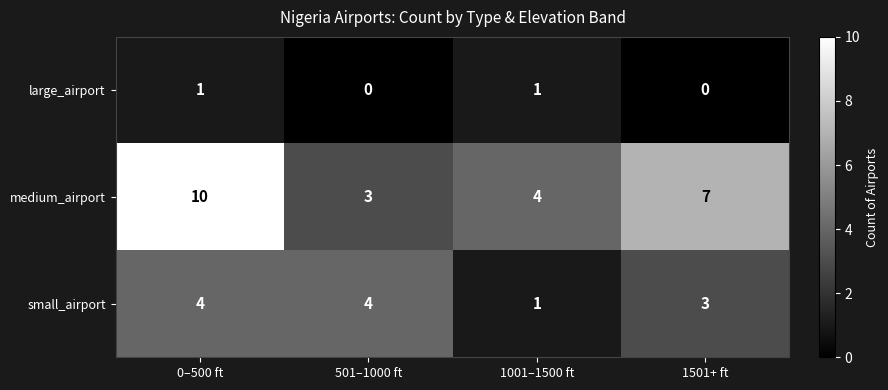

Is it true that medium_airport equals 3 at 501–1000 ft?

True